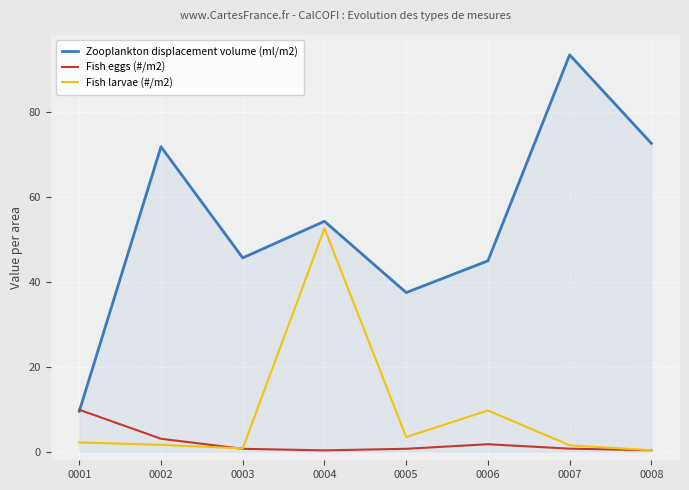

Count the number of categories in the chart.

8